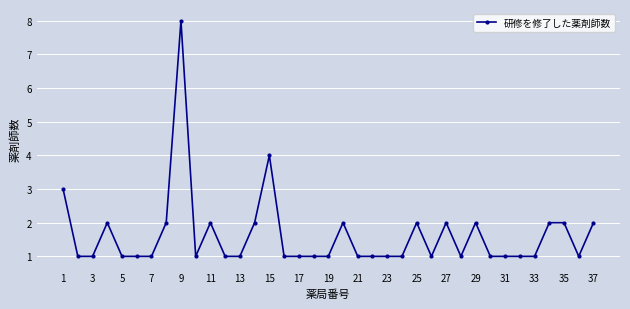

What is the minimum value shown in the chart?

1